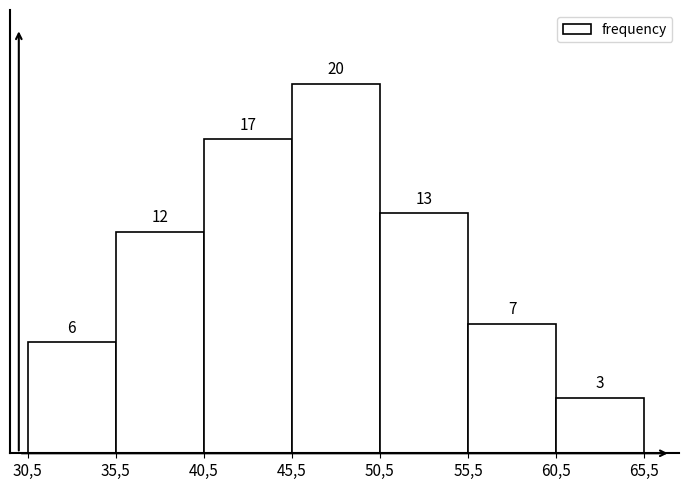

Reading left to right, what are all the values shown in this chart?

30,5=6	35,5=12	40,5=17	45,5=20	50,5=13	55,5=7	60,5=3